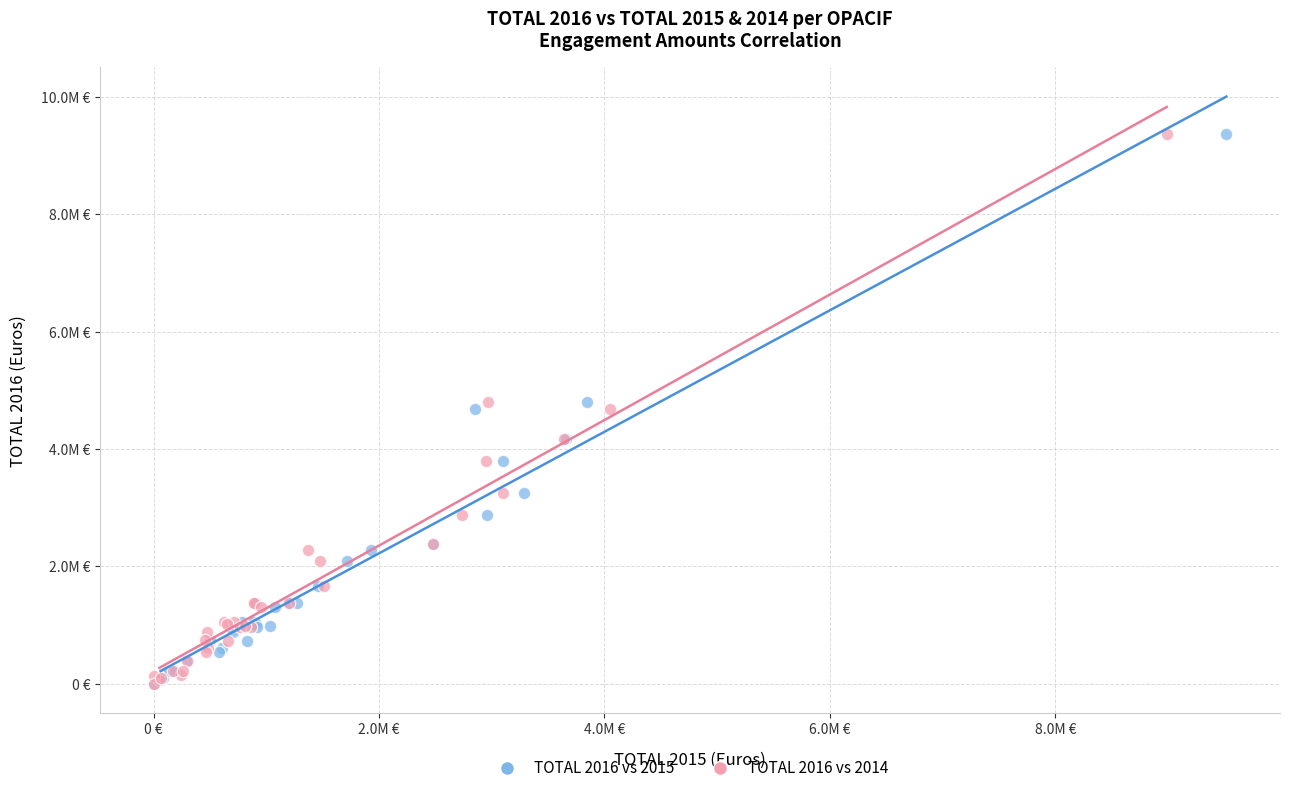

What are all the series names shown in the legend?

TOTAL 2016 vs 2015, TOTAL 2016 vs 2014